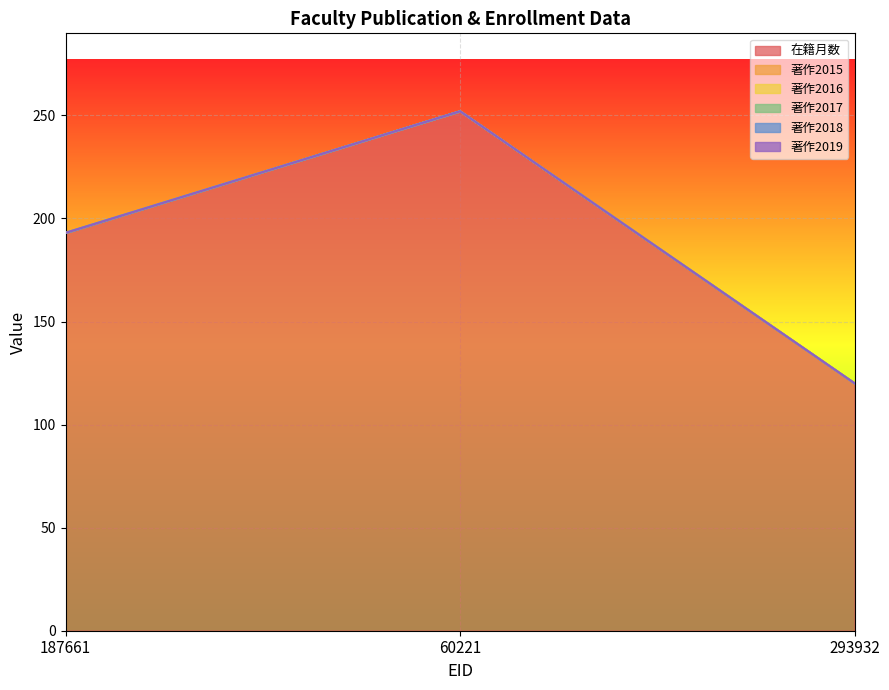

Is the value of 著作2016 at 293932 greater than the value of 在籍月数 at 187661?

No